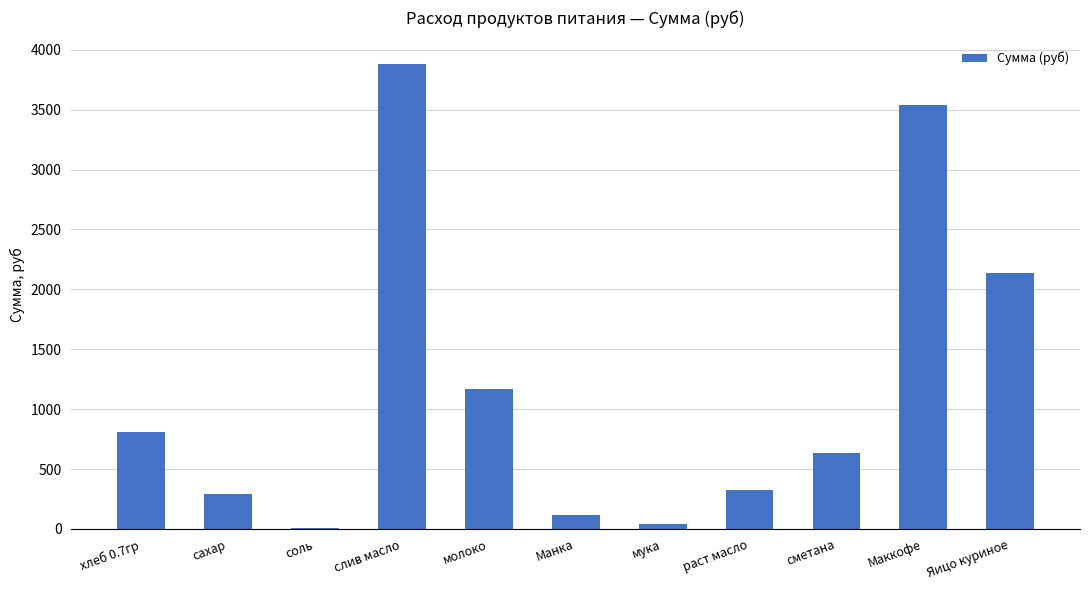

Is it true that the value at молоко is 483.6?

False